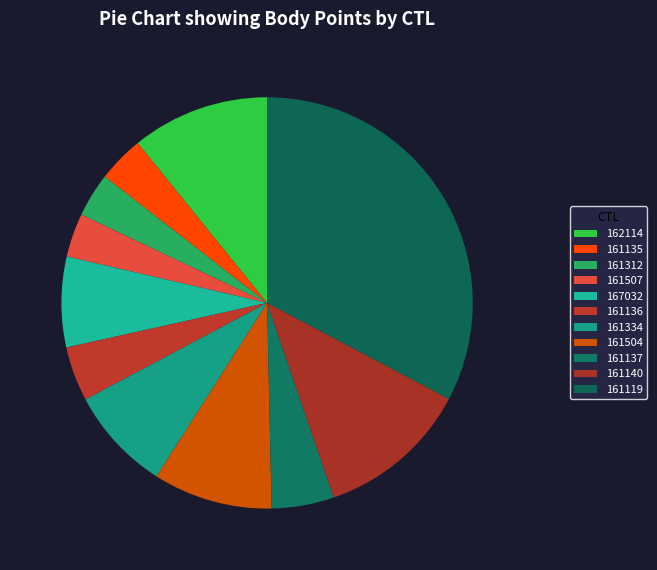

How many slices are in this pie chart?

11